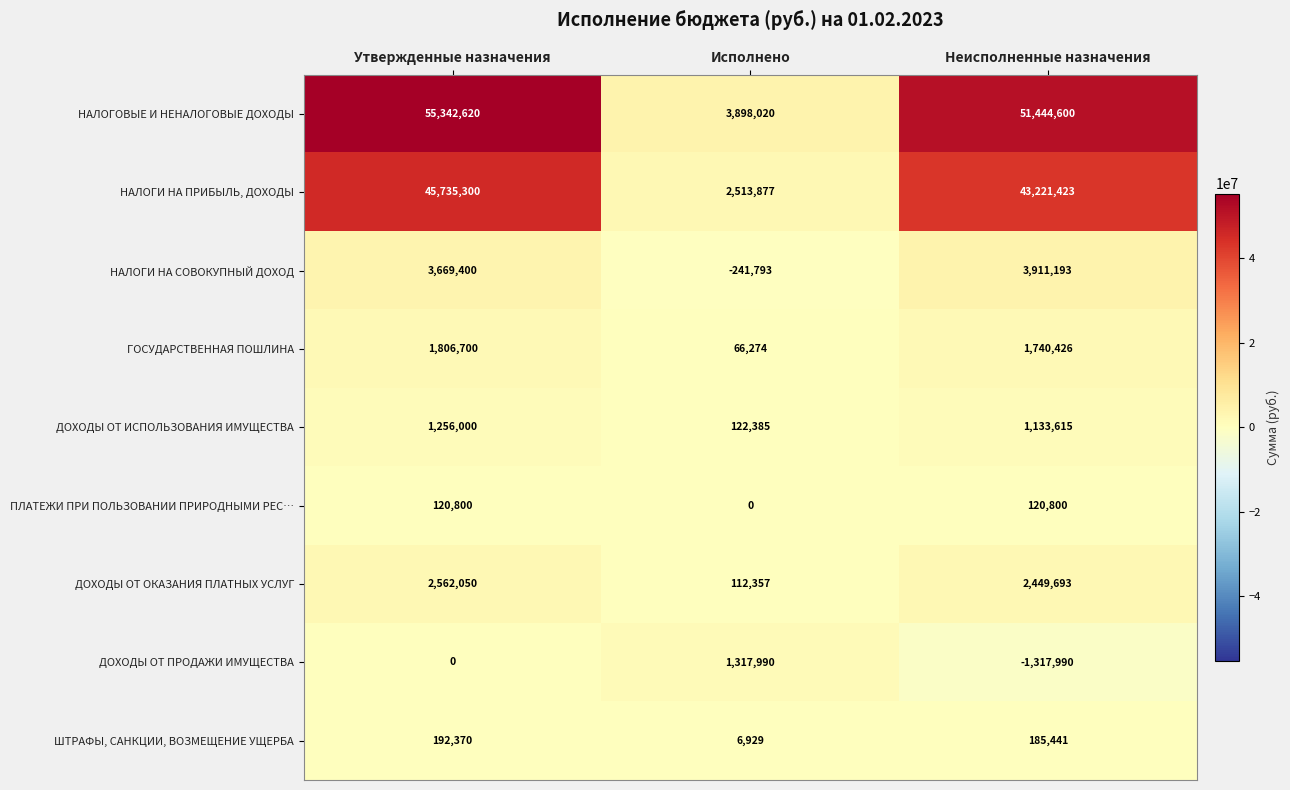

What is the difference between the maximum and second lowest values in the ДОХОДЫ ОТ ОКАЗАНИЯ ПЛАТНЫХ УСЛУГ series?

112357